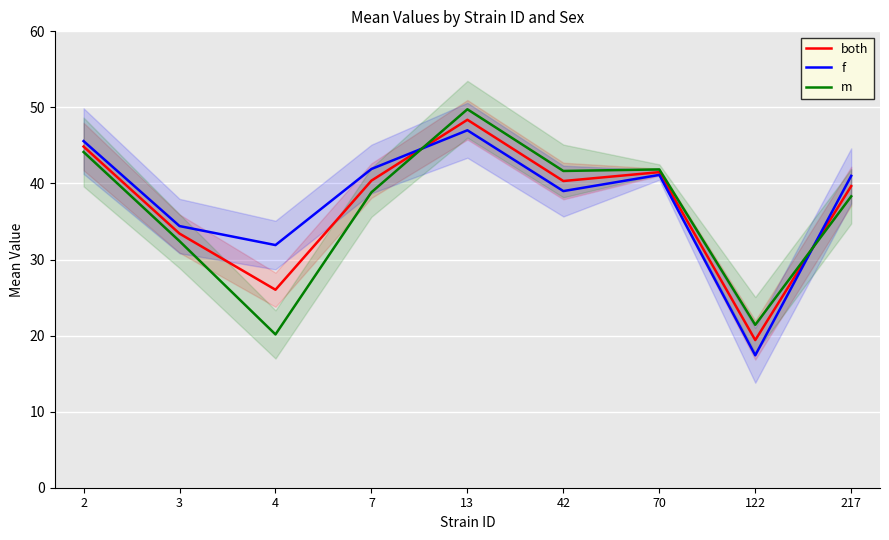

Count the number of categories in the chart.

9